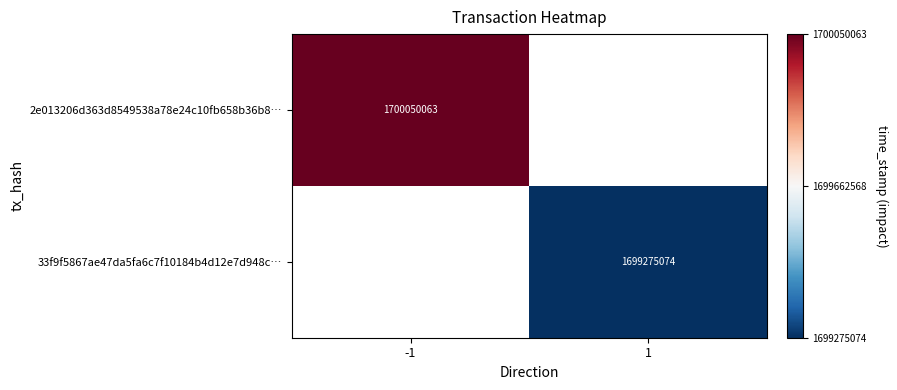

The 33f9f5867ae47da5fa6c7f10184b4d12e7d948c… series shows 1699275074 at 1. True or false?

True